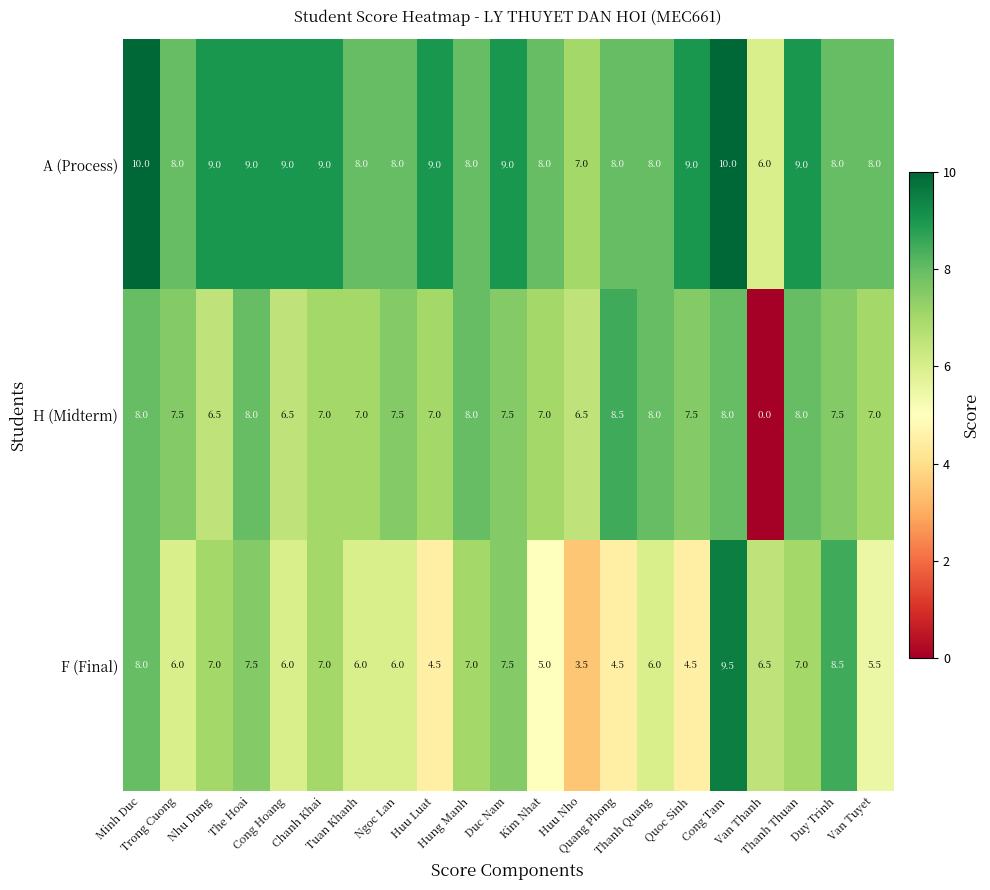

How many data points does each series have?

21